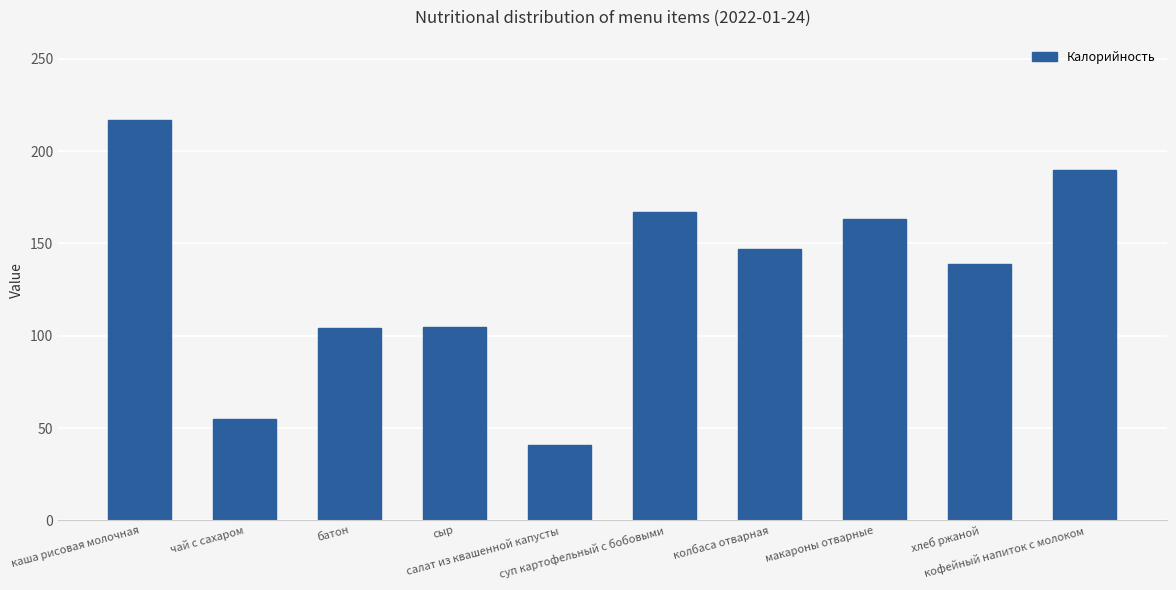

What is the minimum value shown in the chart?

41